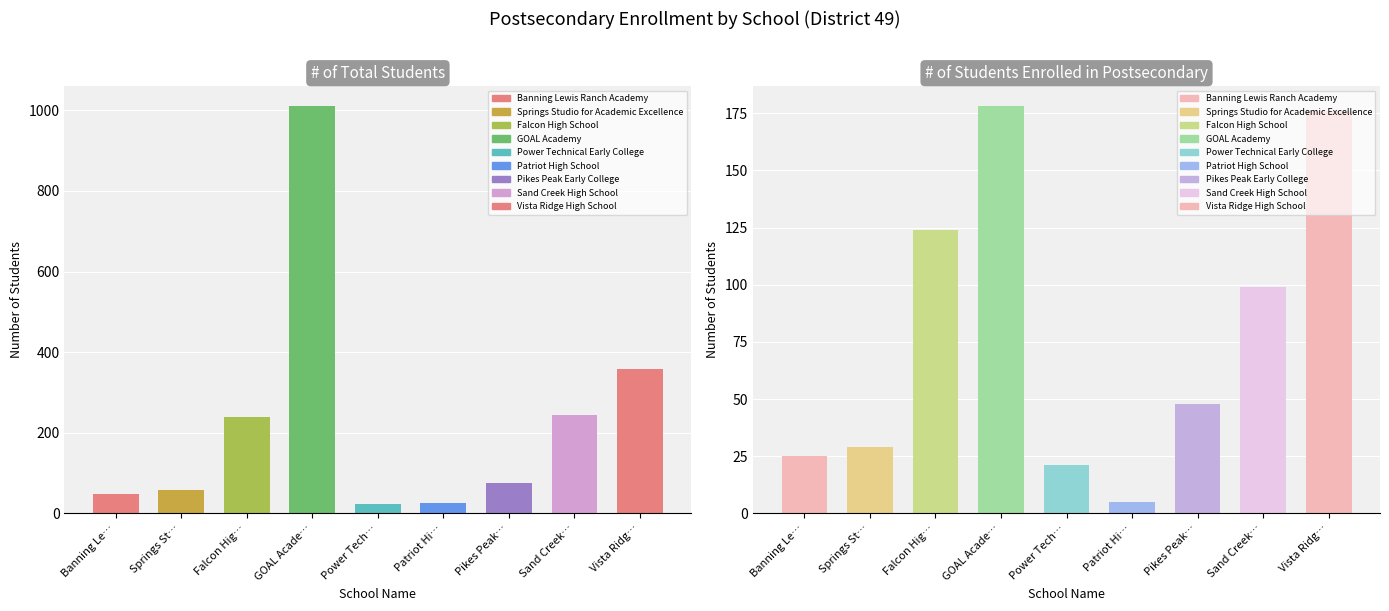

Which series has the largest total across all categories?

# of Total Students